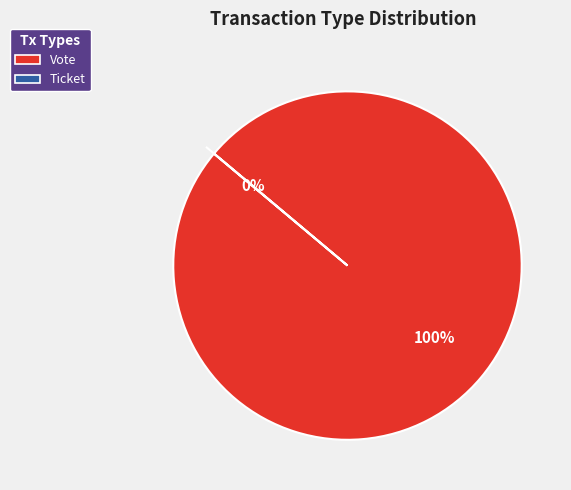

To the nearest percent, what is the difference between the largest and smallest slice percentages?

100%